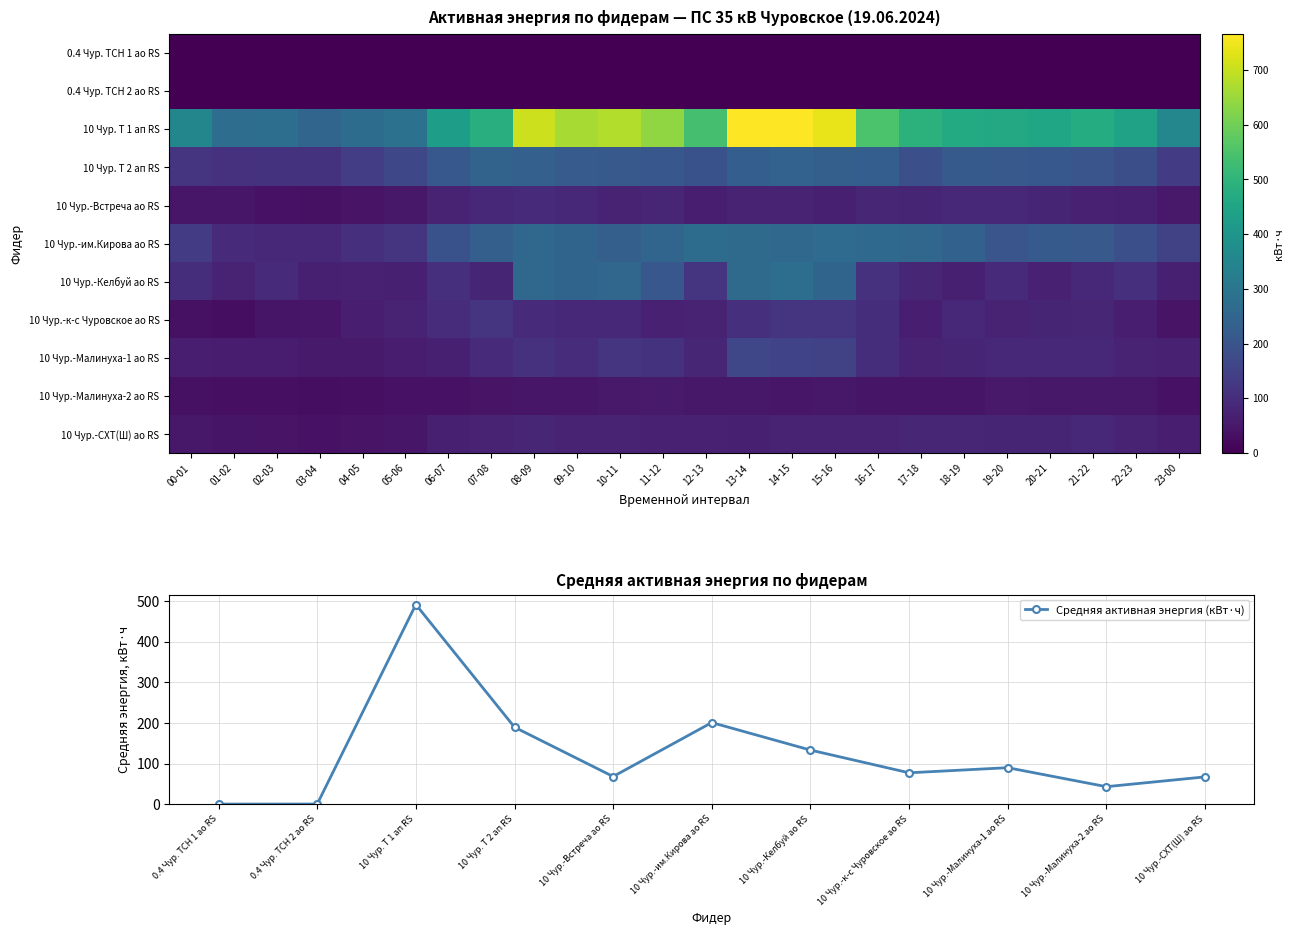

Which series has the widest spread of values?

10 Чуровское Т 1 ап RS